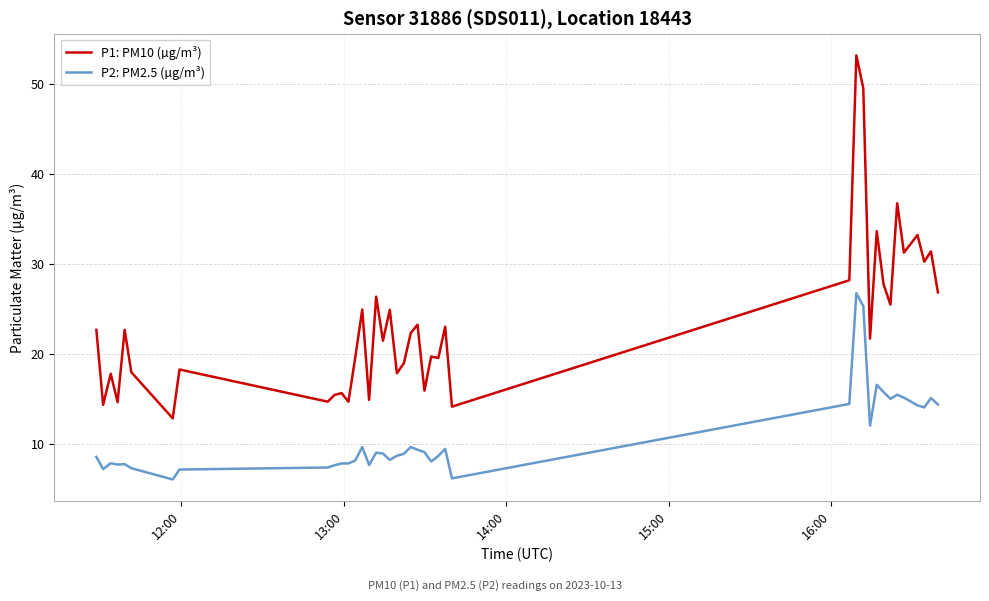

True or false: P1: PM10 (µg/m³) and P2: PM2.5 (µg/m³) cross at least once.

False